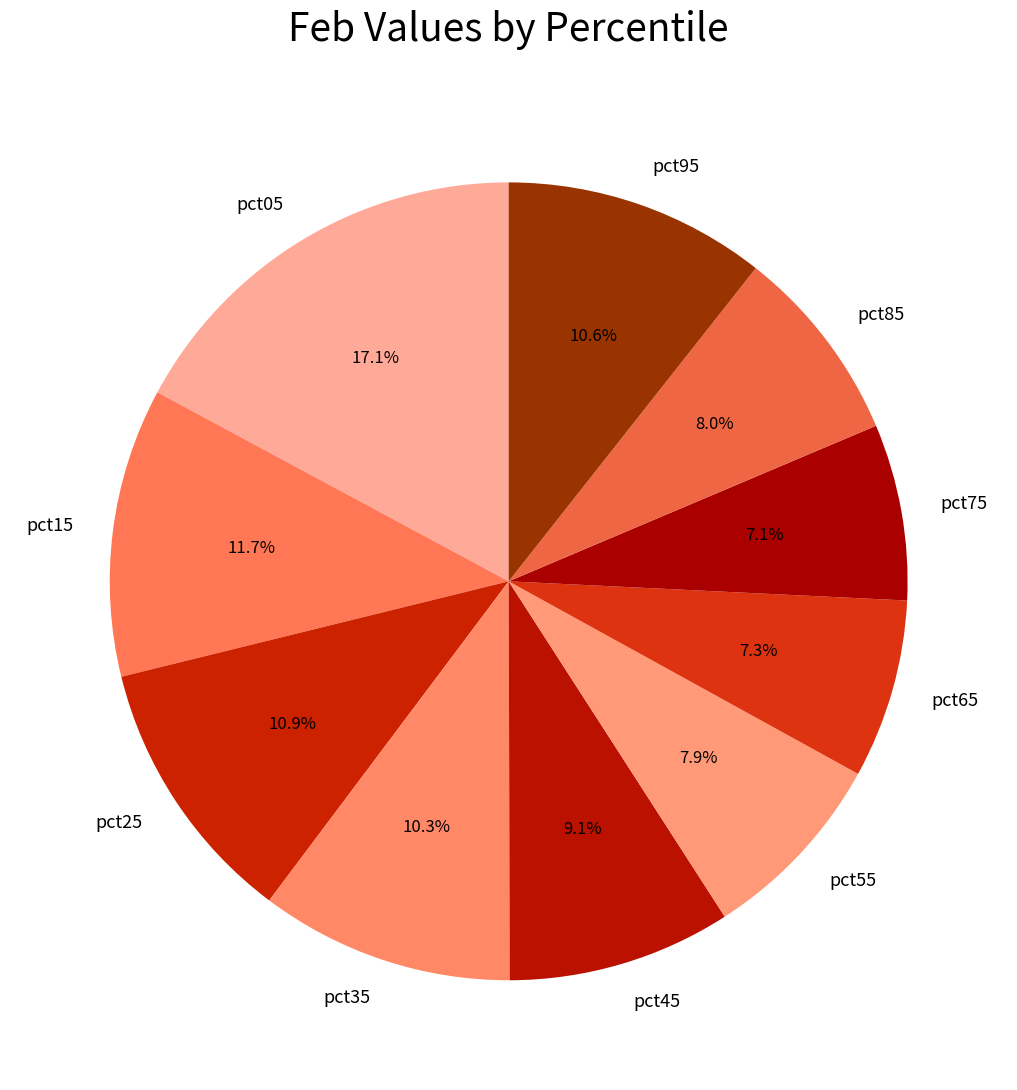

Count the number of slices in the pie.

10